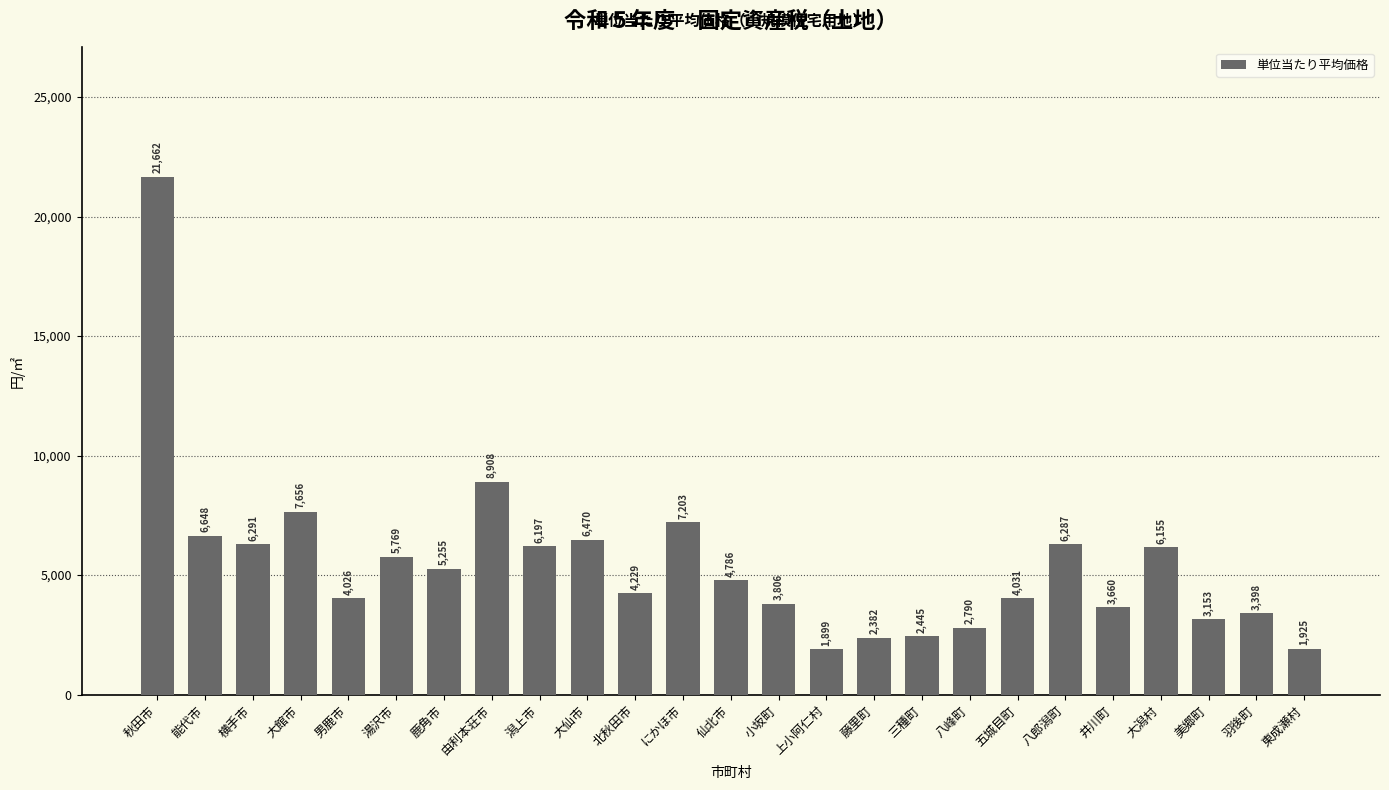

The chart shows a value of 4640.7 at 八峰町. True or false?

False